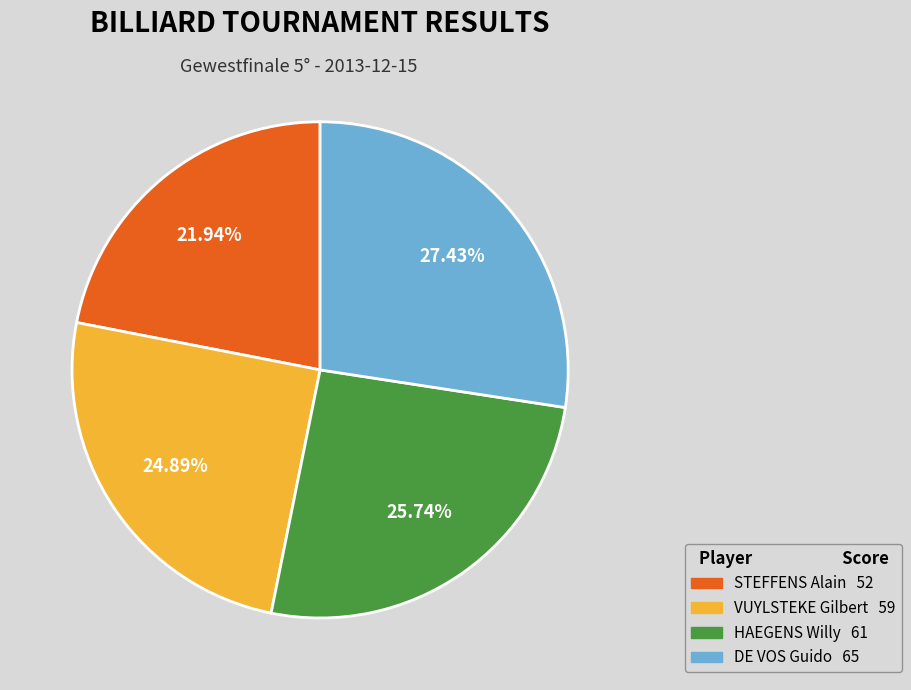

To the nearest percent, what is the difference between the largest and smallest slice percentages?

5%